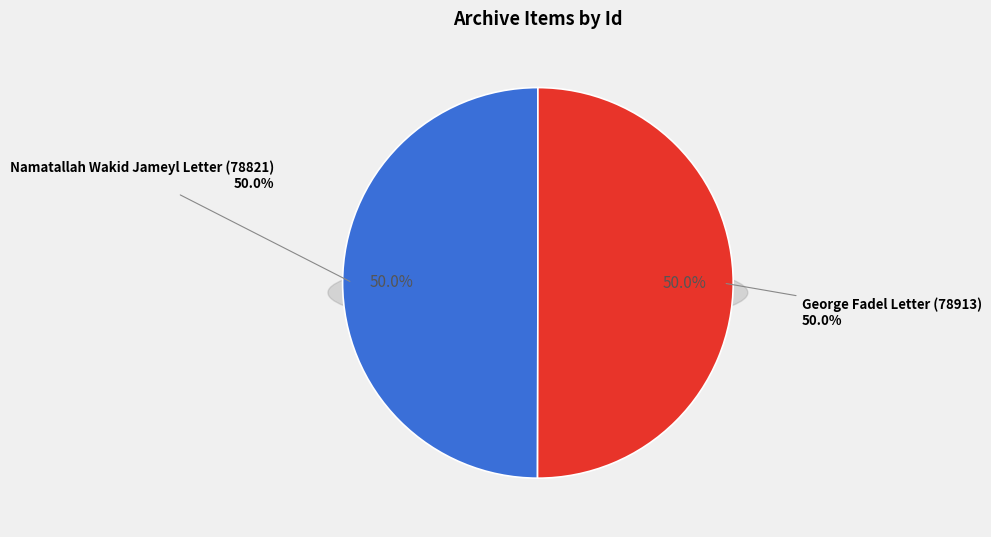

What percentage is the George Fadel Letter (78913) slice, to the nearest percent?

50%